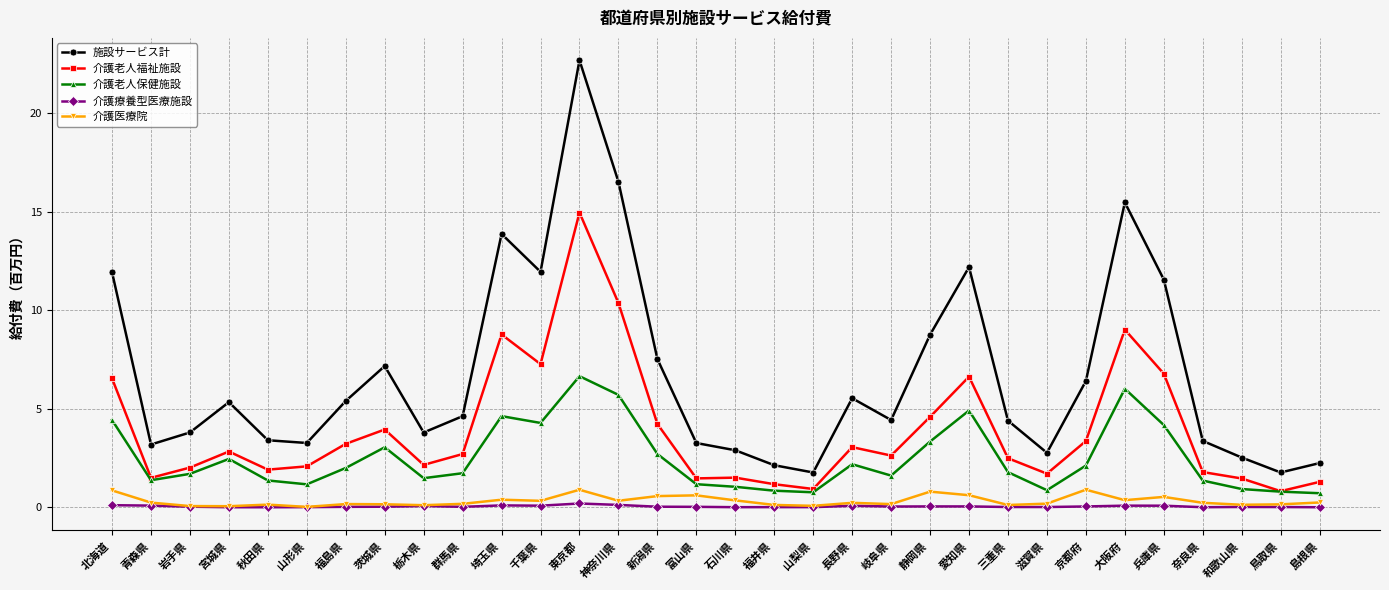

Which series has the largest total across all categories?

施設サービス計